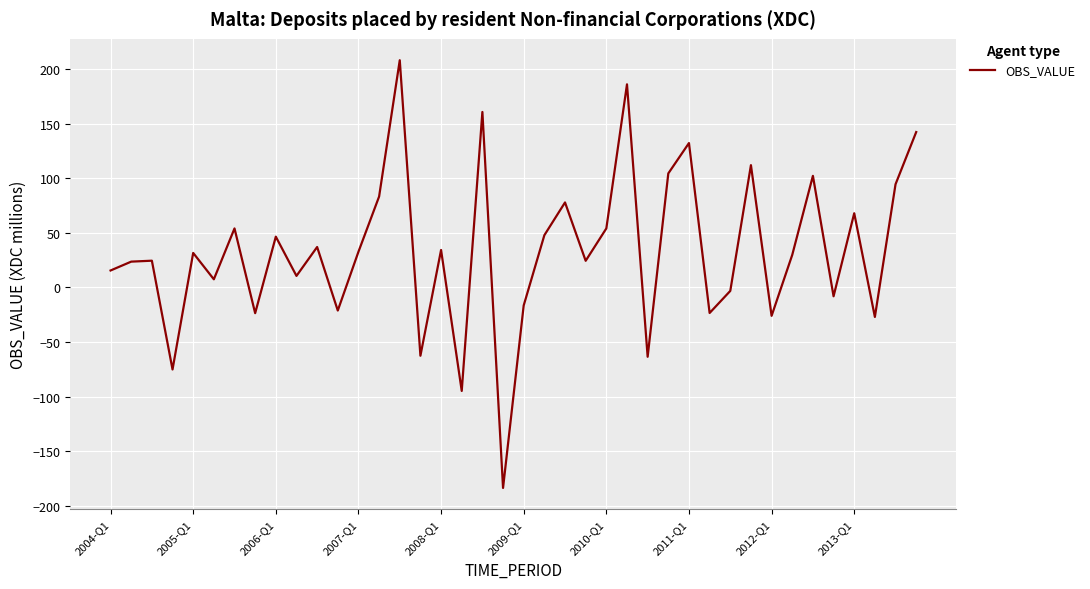

What is the maximum value shown in the chart?

208.1